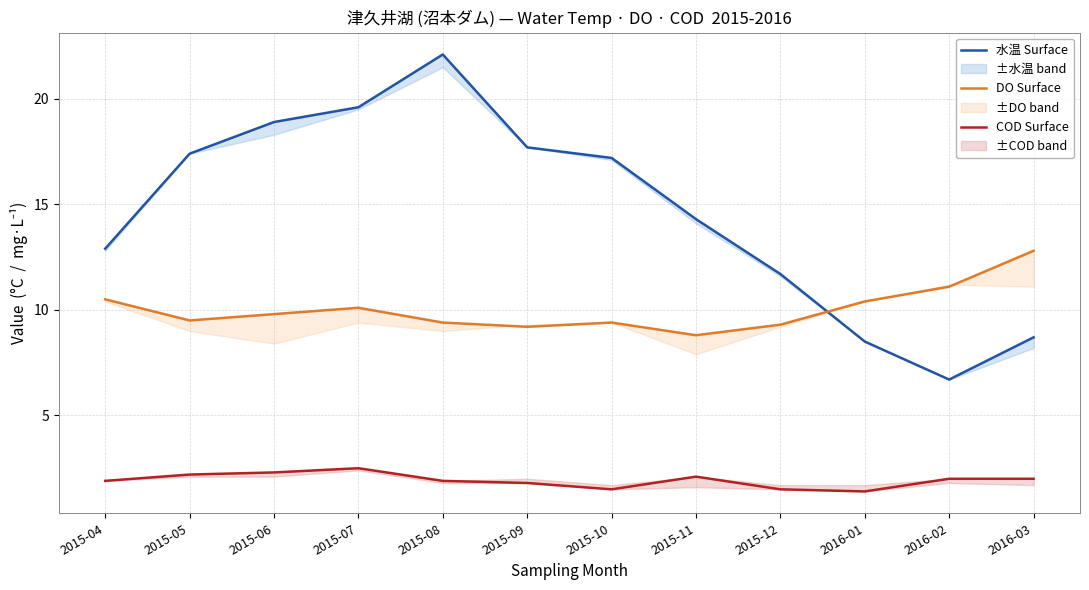

What is the label of the 12th point from the left?

2016-03